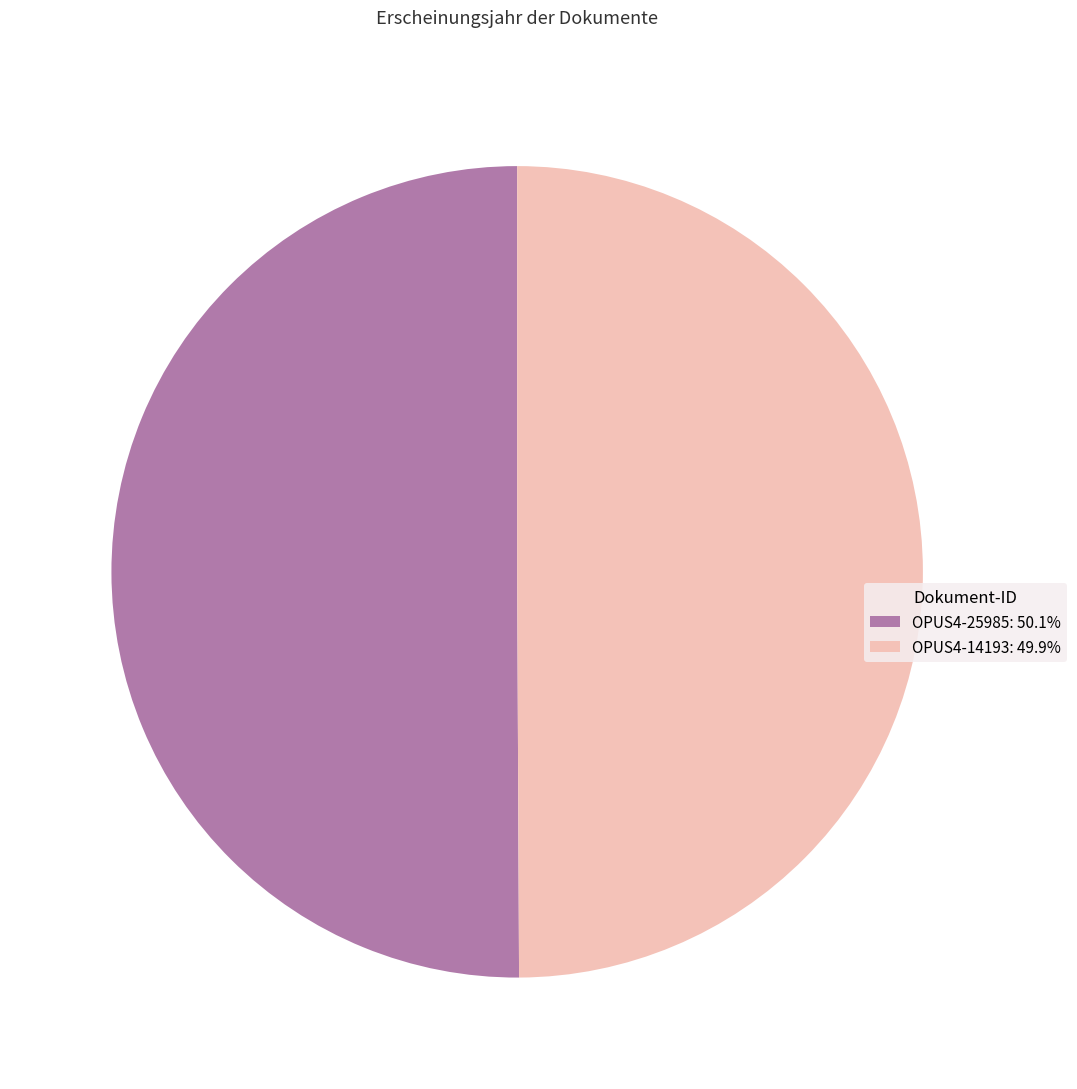

Do OPUS4-25985: 50.1% and OPUS4-14193: 49.9% together represent more than half of the pie?

Yes